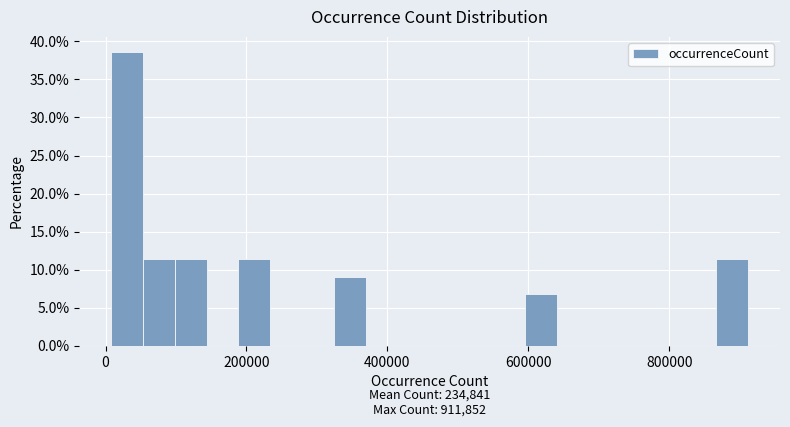

Around what value on the x-axis is the tallest bar? Give the approximate position of its centre, as read against the axis.

40000